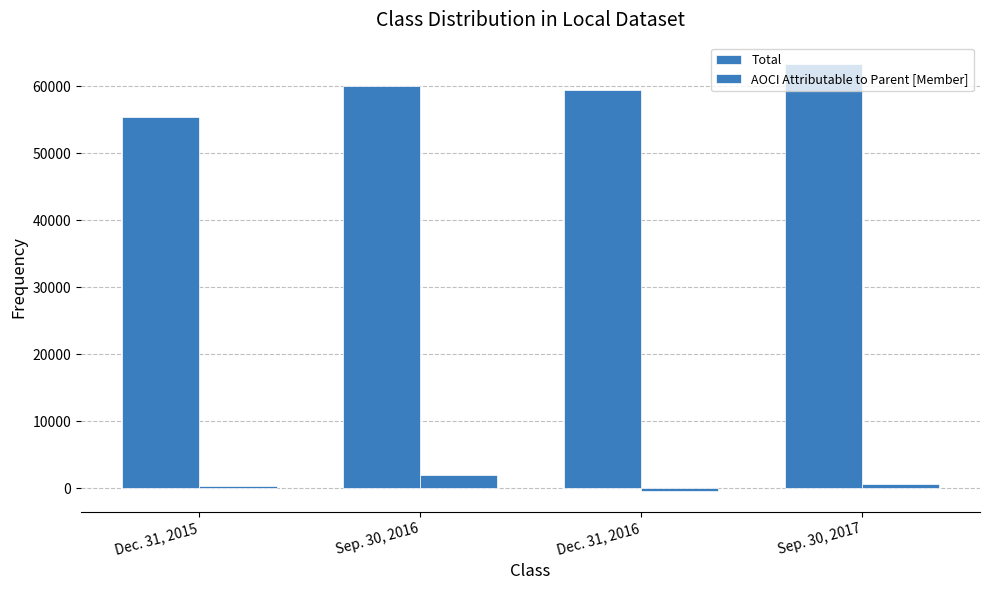

How many data points does each series have?

4